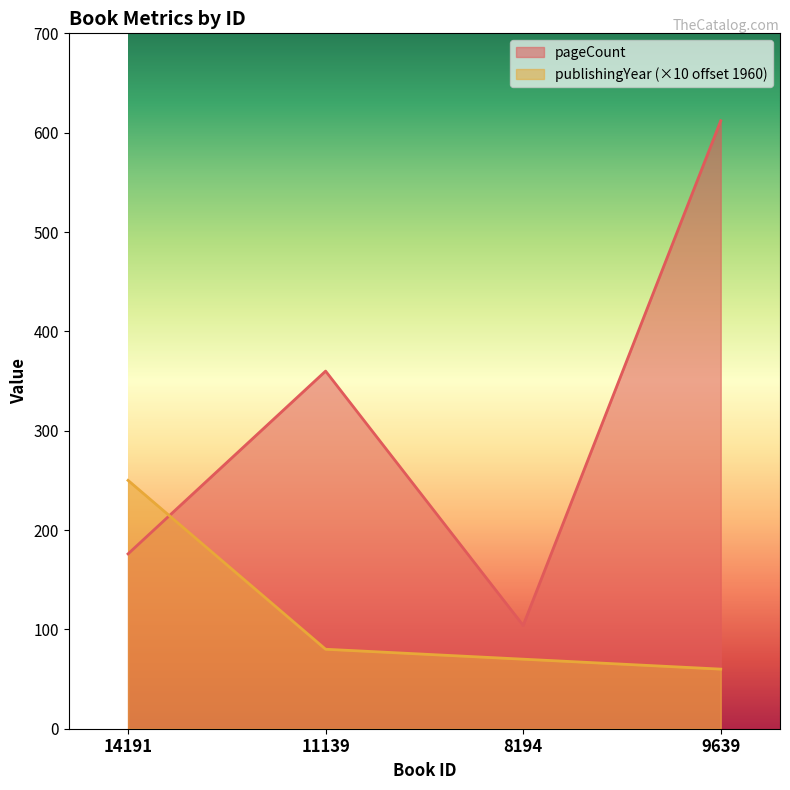

What is the value of the pageCount point at the 1st from the left?

176